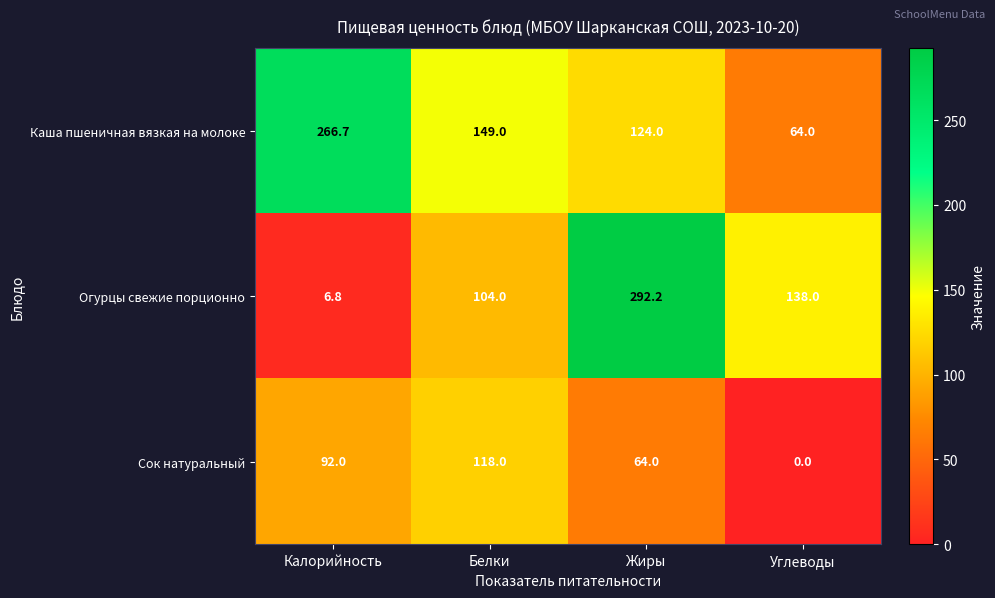

Which label corresponds to the largest value in the chart?

Жиры